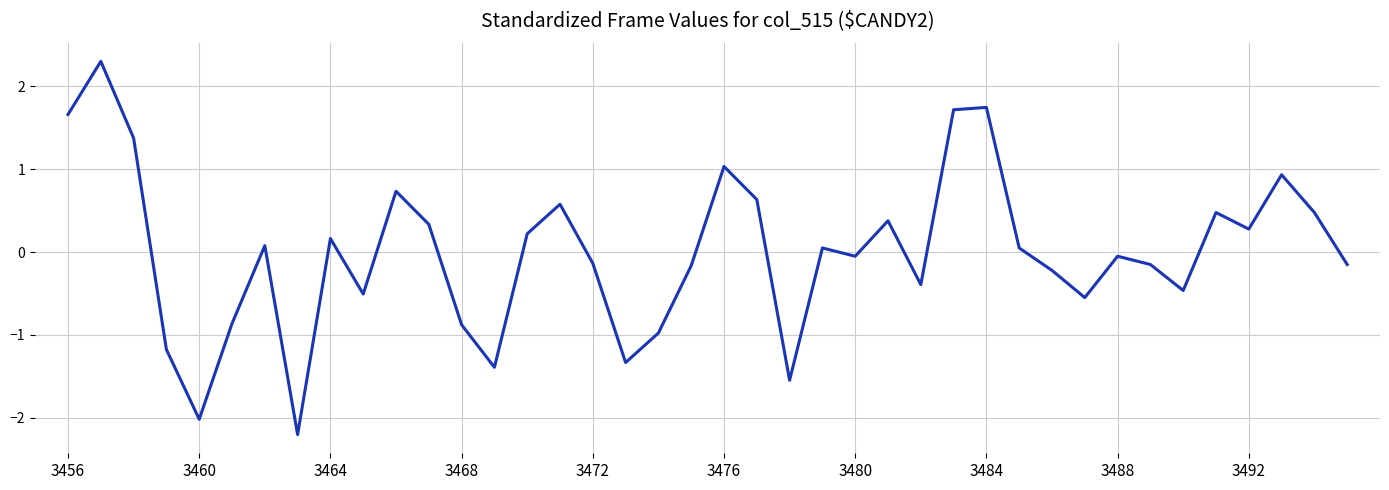

What is the smallest value displayed?

-2.2